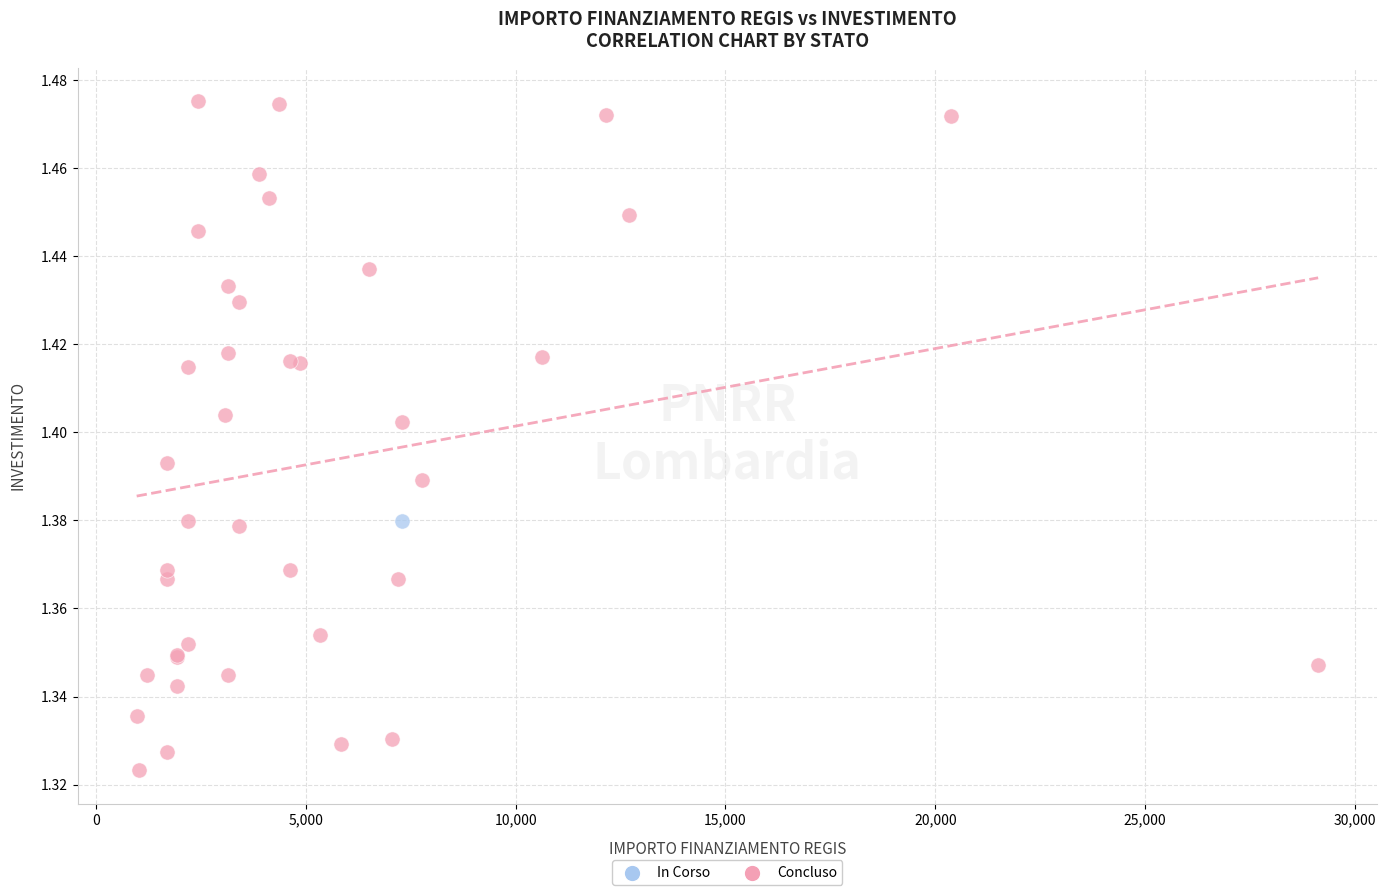

What are all the series names shown in the legend?

In Corso, Concluso